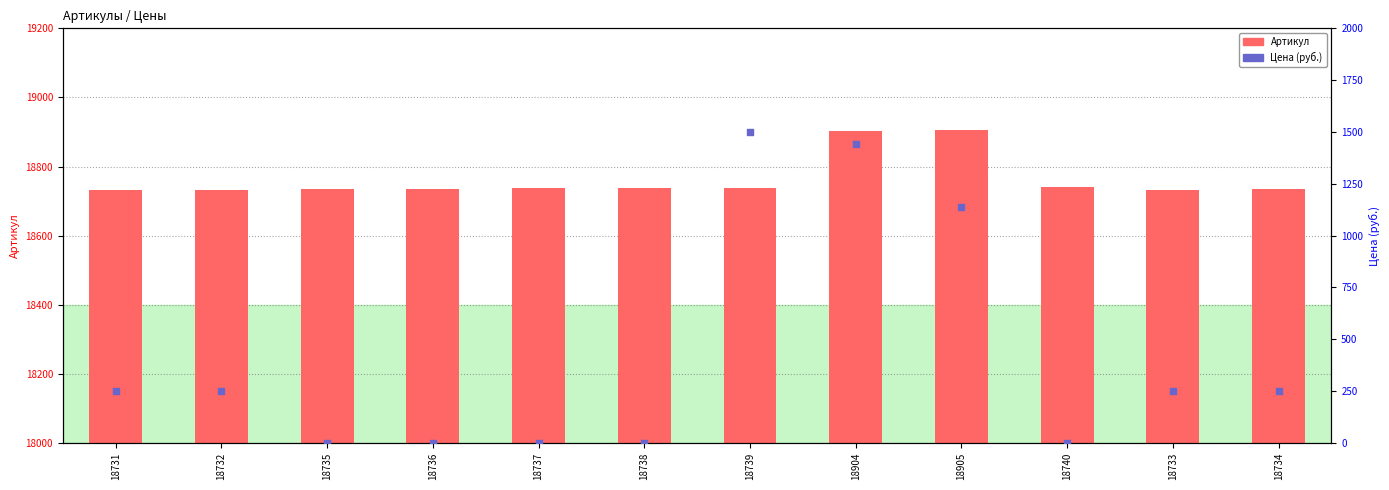

What is the total value across all series at 18735?

18735